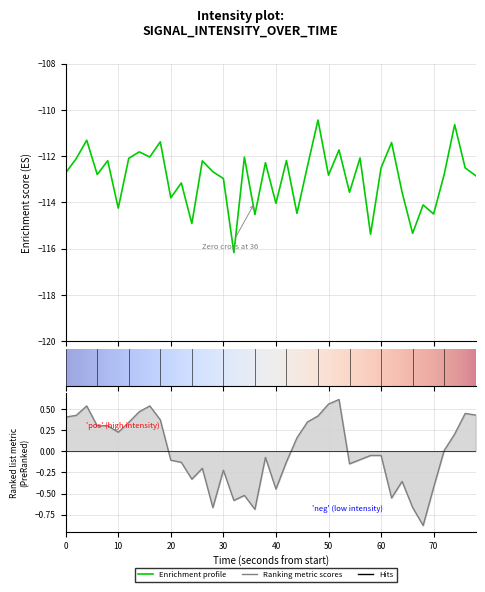

True or false: the data shows -174.0 at 32.

False